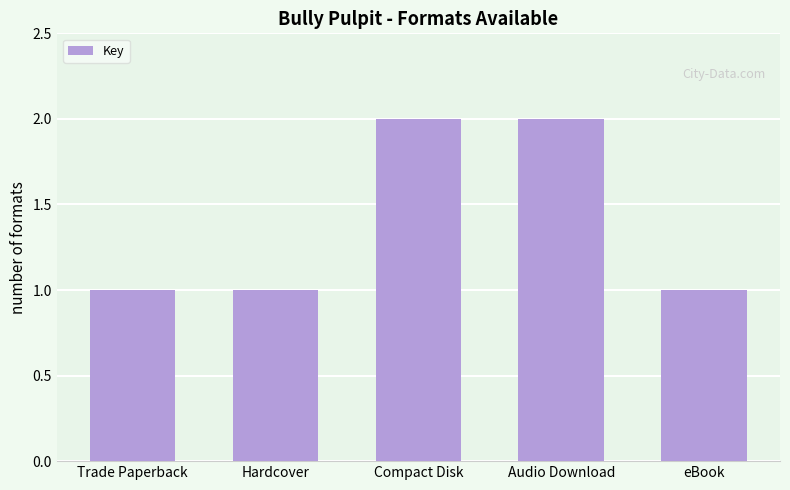

Is it true that the value at Compact Disk is 2?

True